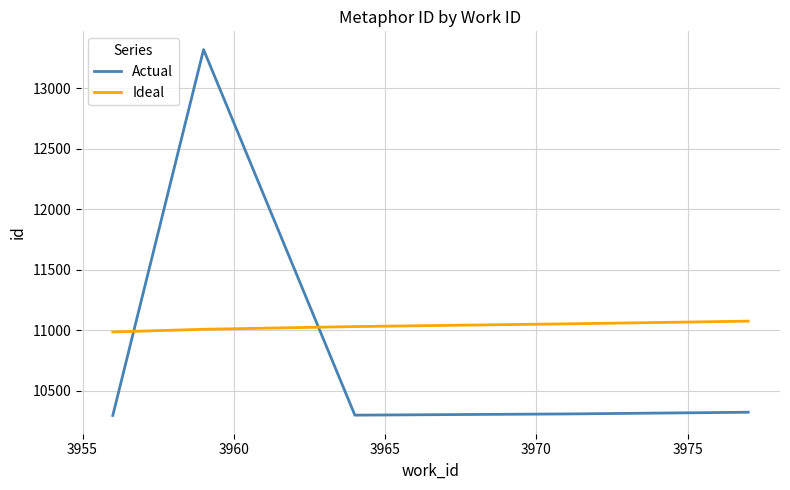

What is the maximum value for Ideal?

11075.3